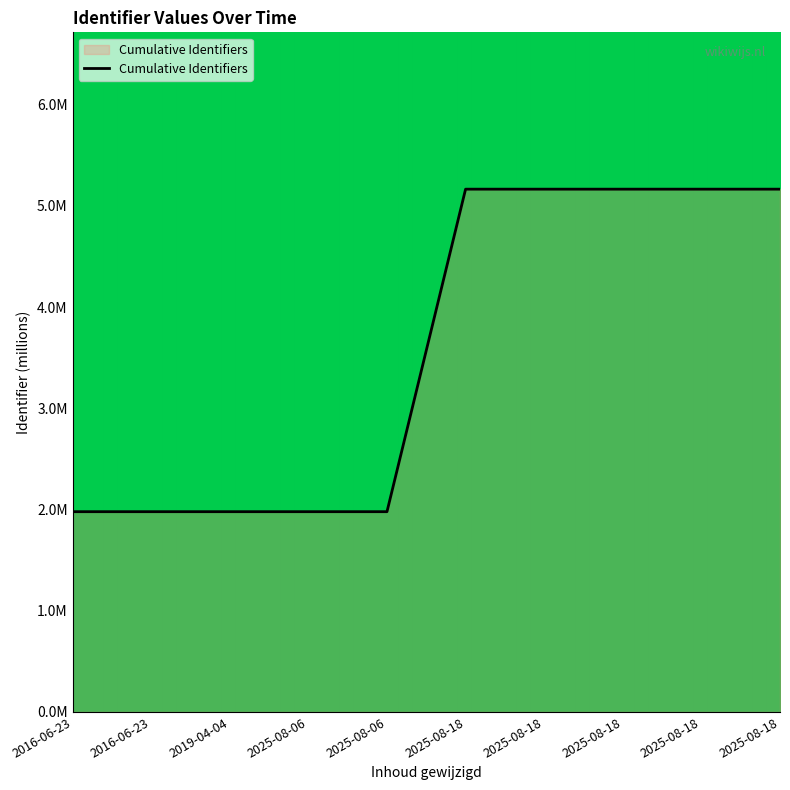

Does the chart have visible grid lines?

No